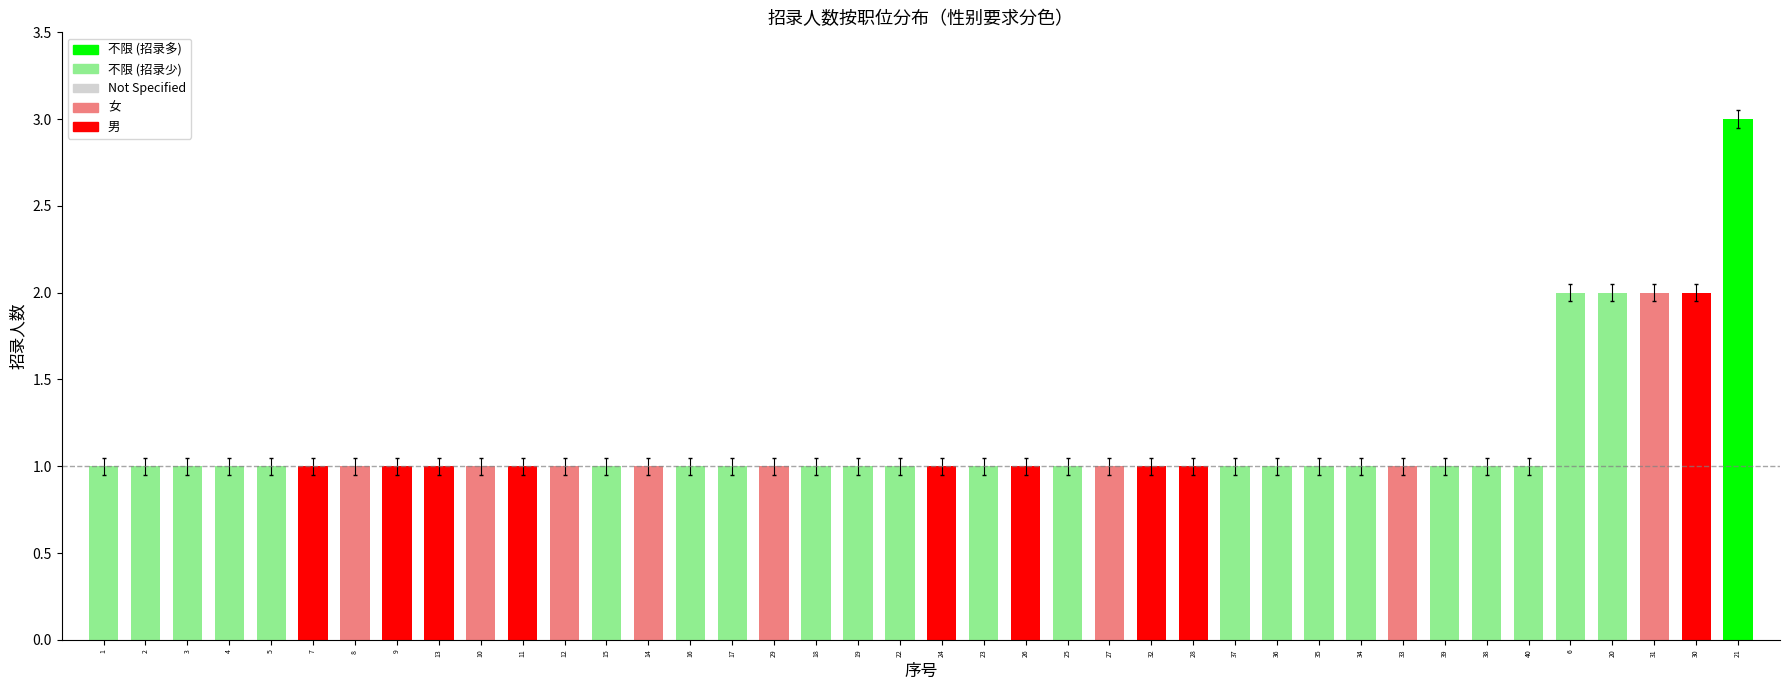

True or false: the data shows 0 at 5.

False